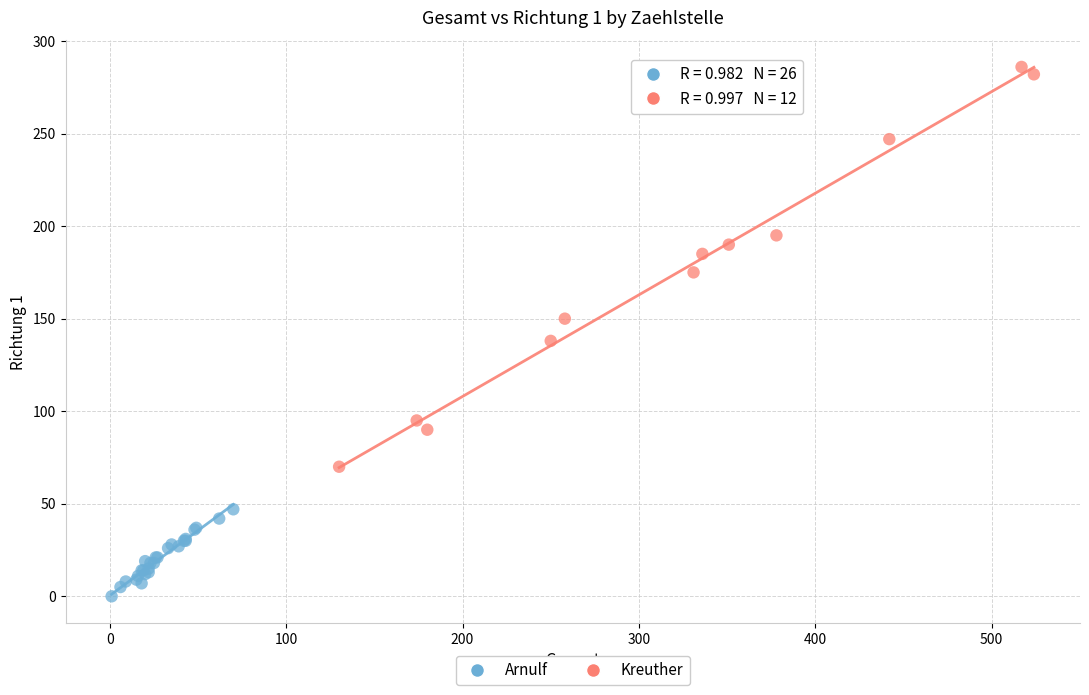

Which series contains the highest Y value?

Kreuther